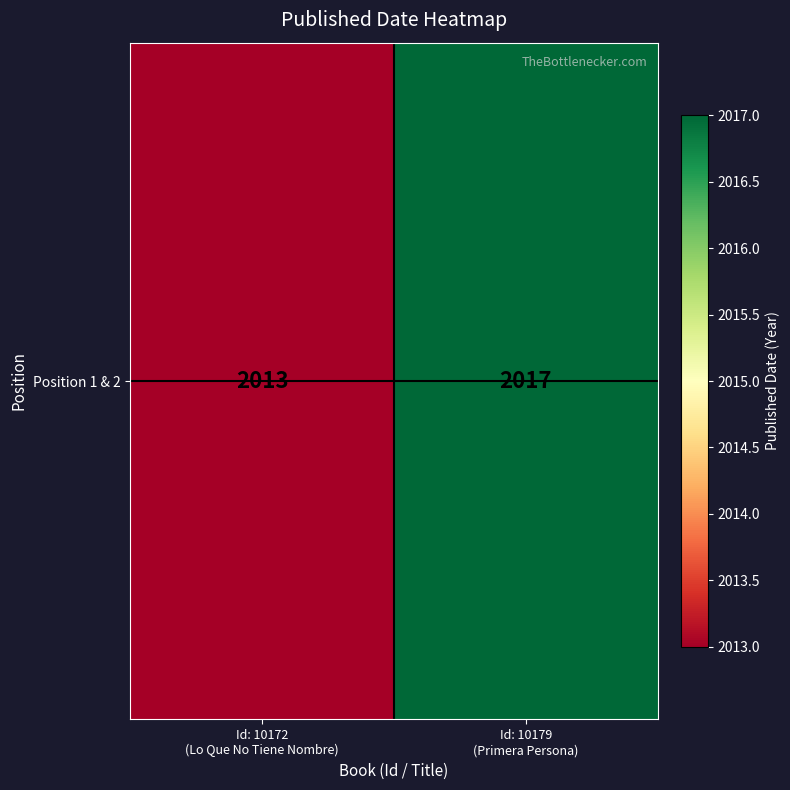

The chart shows a value of 2736 at Id: 10179
(Primera Persona). True or false?

False